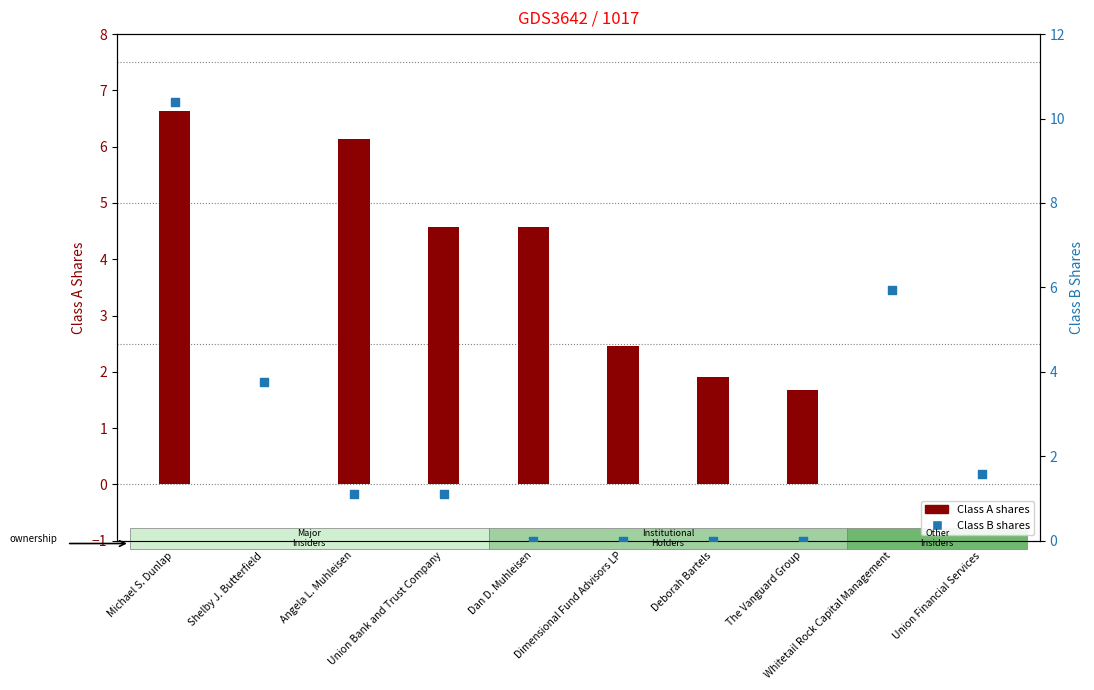

Is the value of Class A shares at Dimensional Fund Advisors LP greater than the value of Class B shares at Shelby J. Butterfield?

No